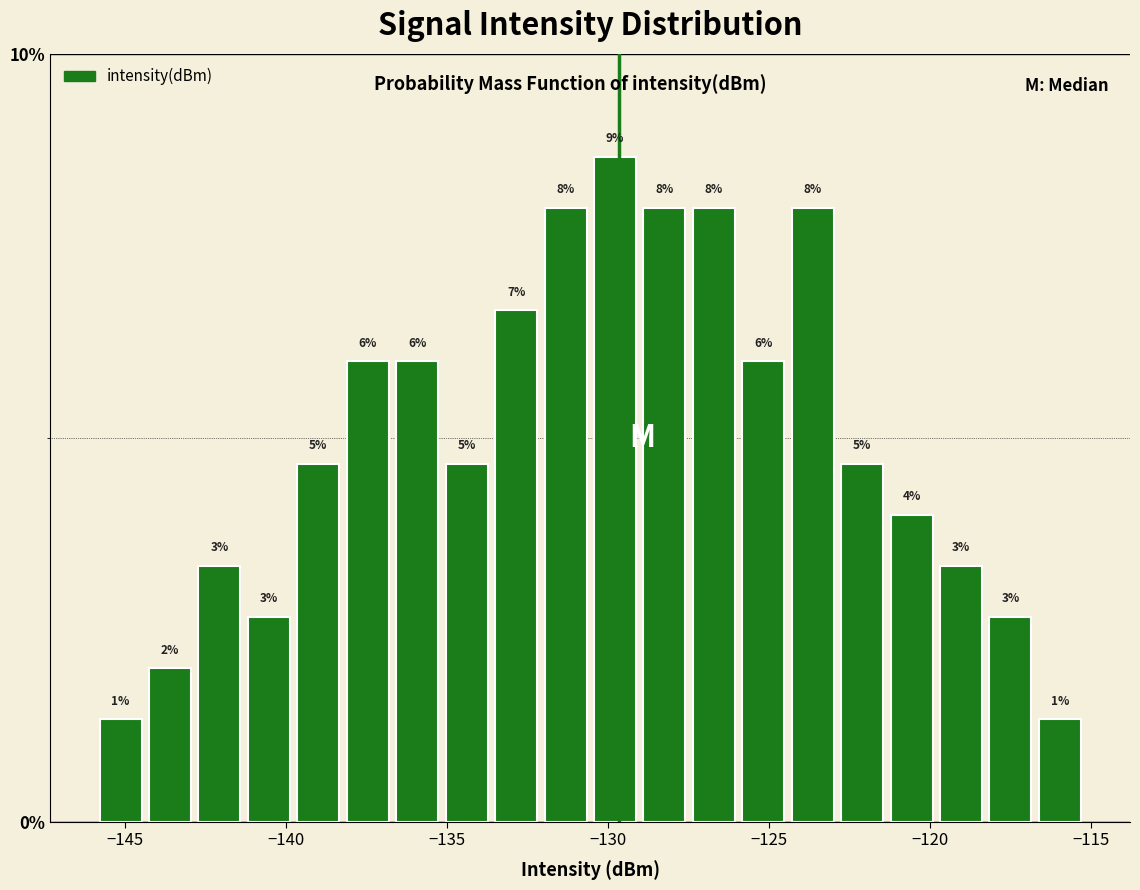

Read against the x-axis, roughly where is the centre of the tallest bar?

-130.0